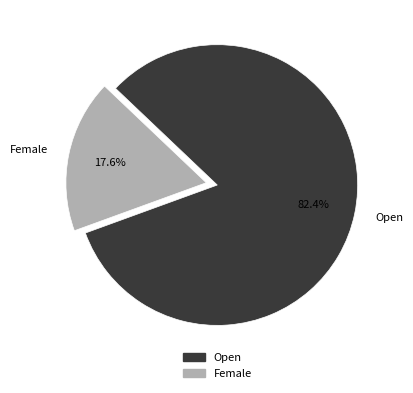

To the nearest percent, what percentage of the pie is Female?

18%